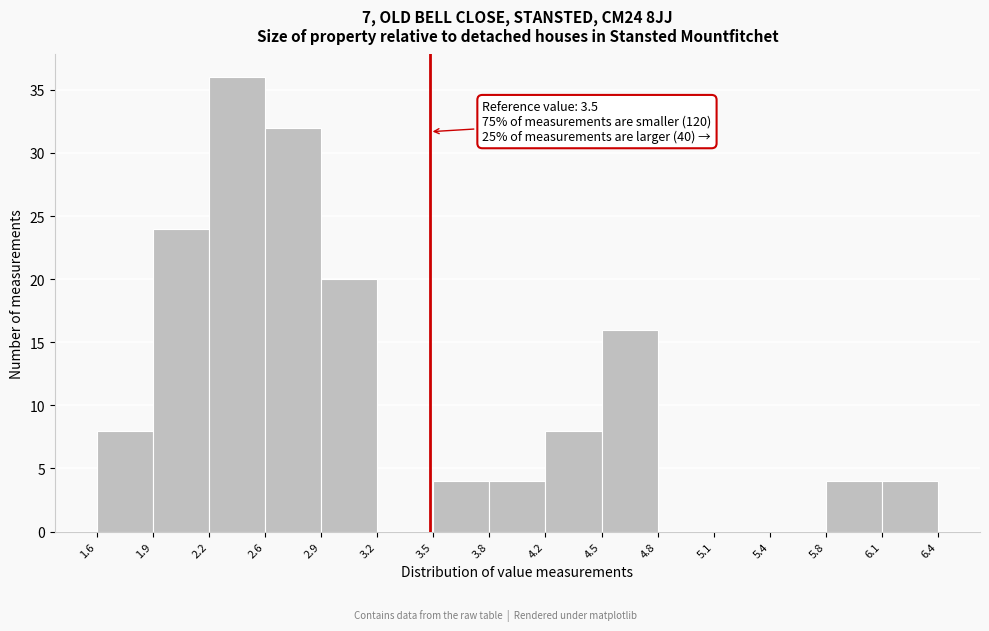

Which range on the x-axis has the tallest bar?

2.2 to 2.6